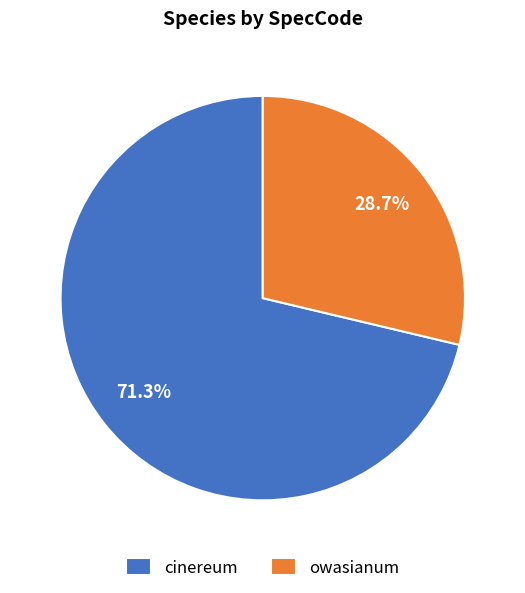

To the nearest percent, what portion does cinereum represent?

71%